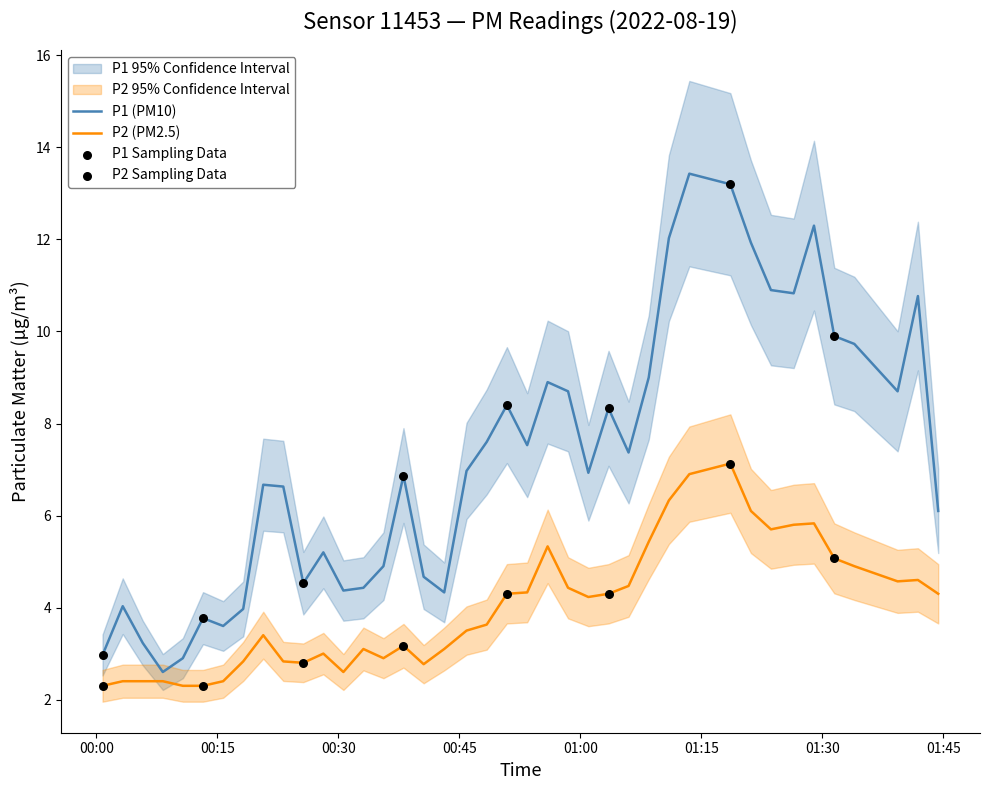

Which series contains the highest Y value?

P1